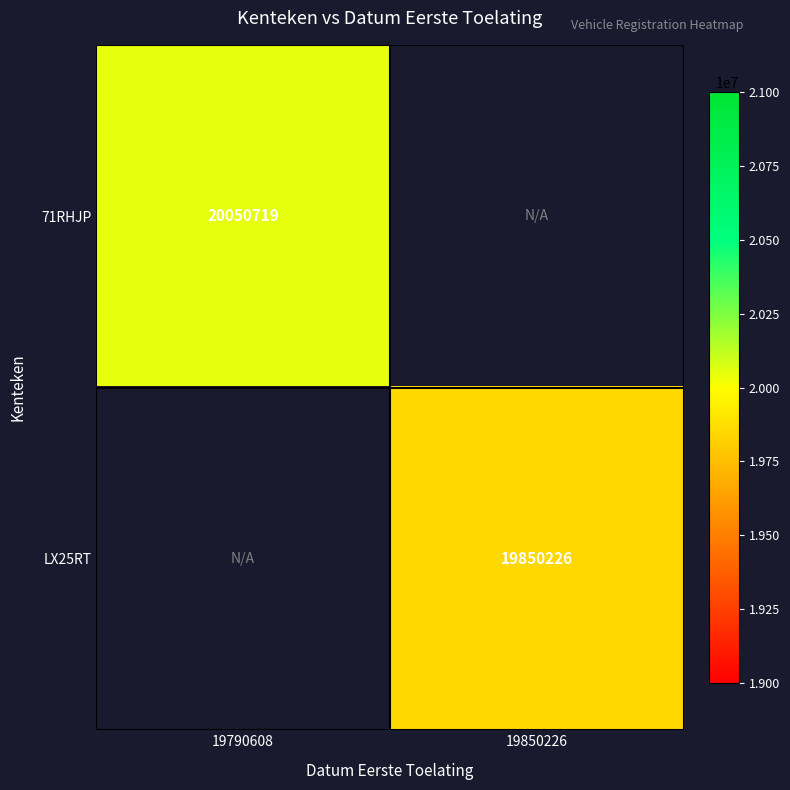

Is the value of 71RHJP at 19790608 greater than the value of LX25RT at 19850226?

Yes